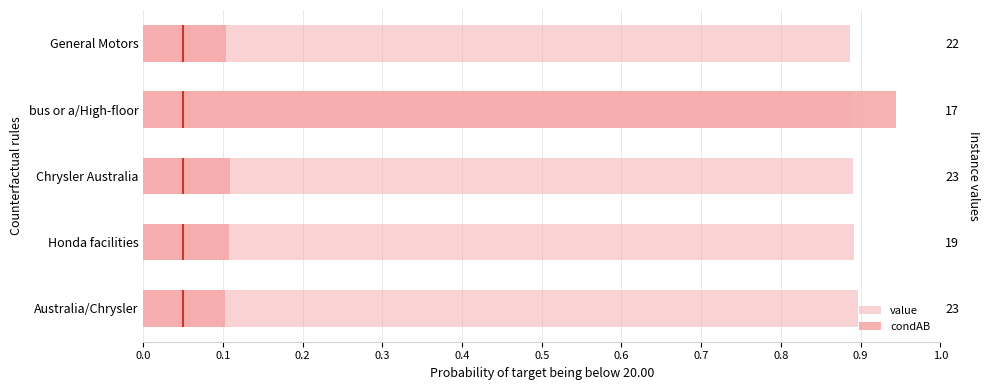

Which series changed the most between Australia/Chrysler and General Motors?

value